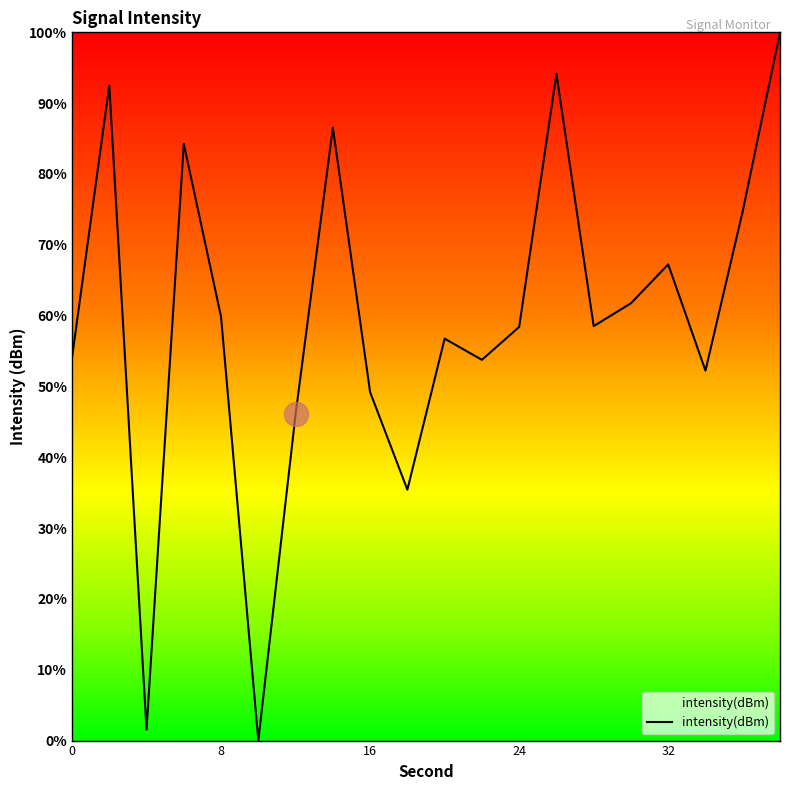

What is the difference between the maximum and minimum values?

100.0